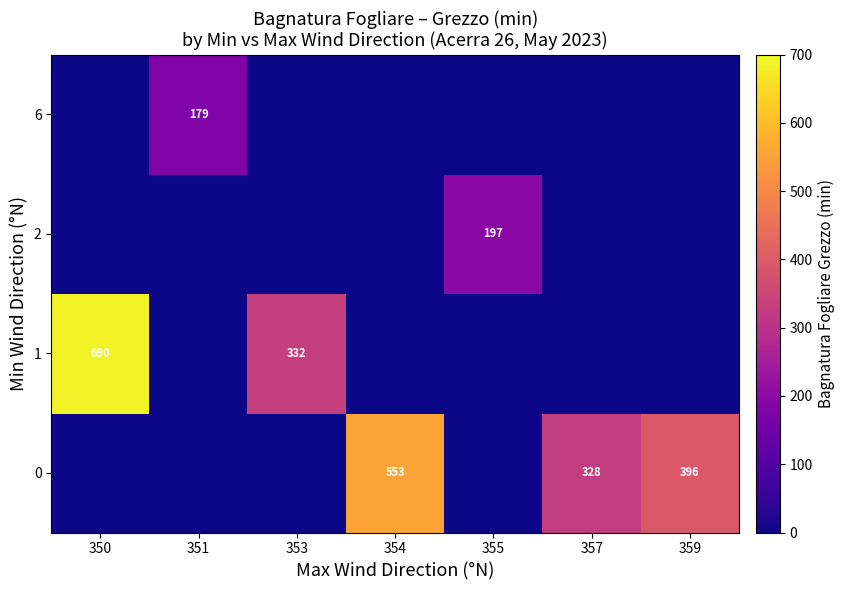

The value of 0 at 354 is 159. True or false?

False